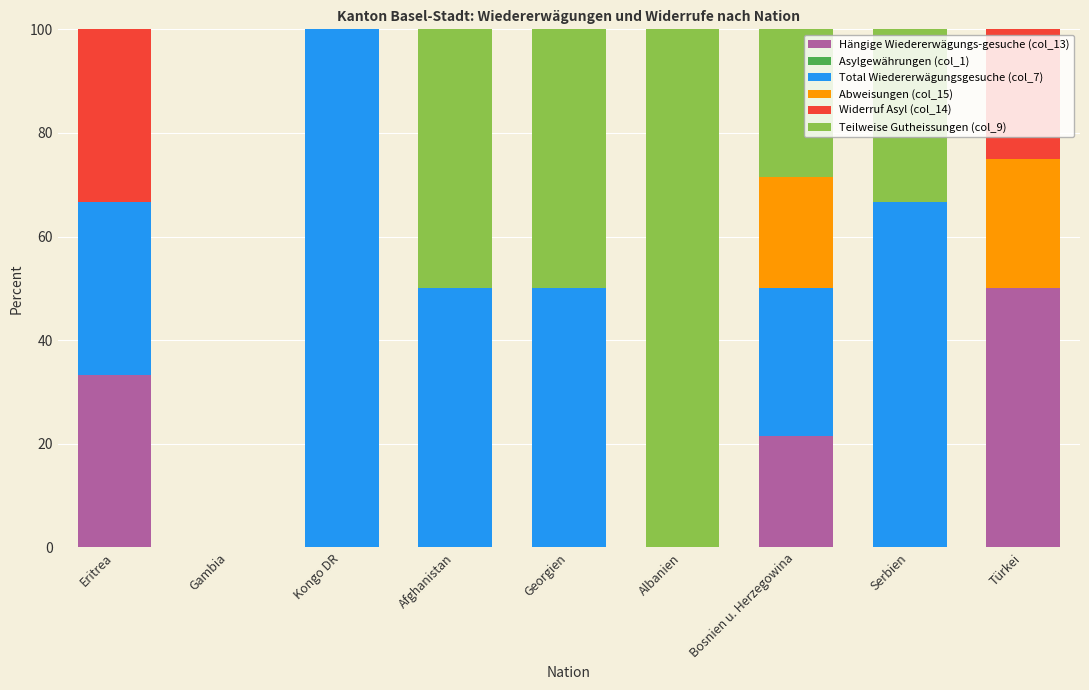

What is the maximum value for Hängige Wiedererwägungs-gesuche (col_13)?

50.0